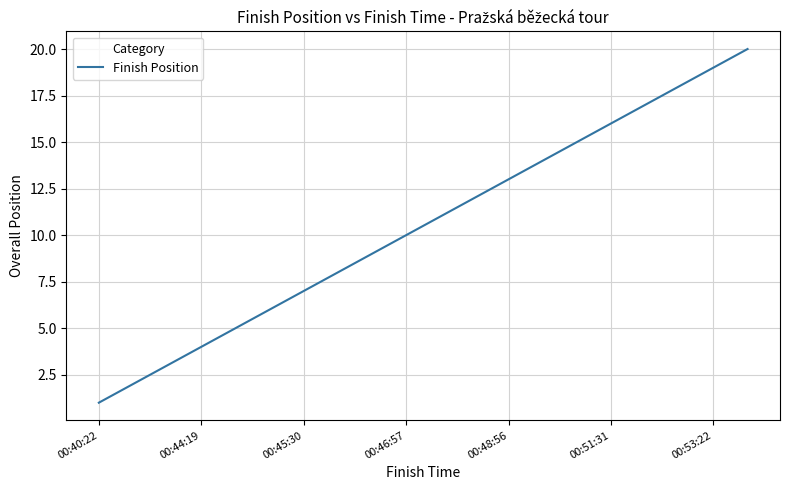

What is the difference between the maximum and minimum values?

19